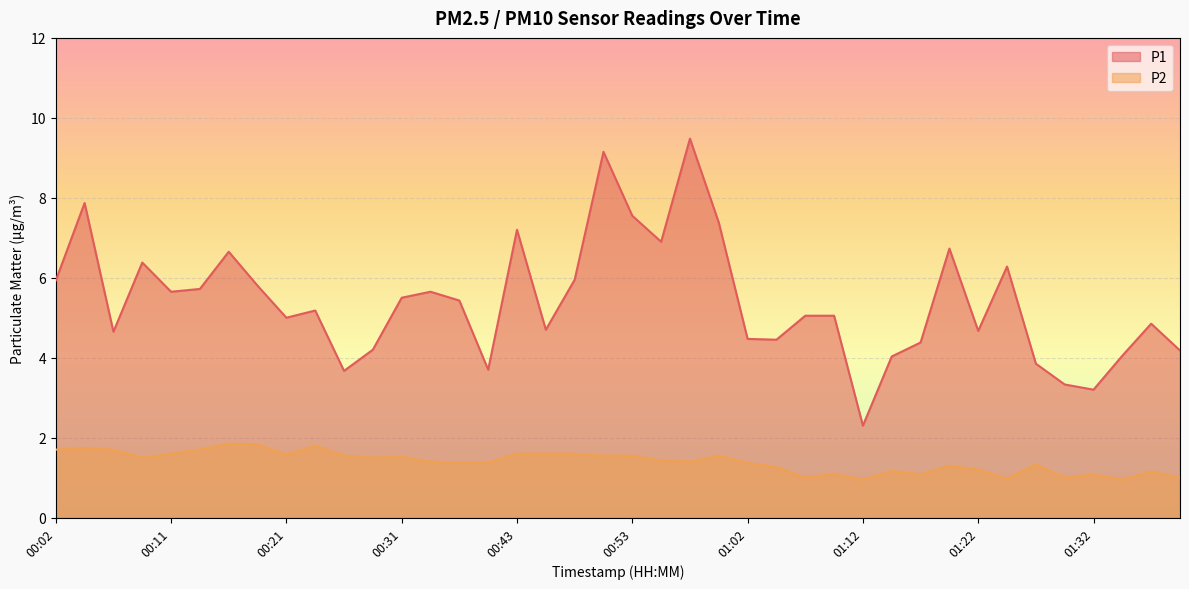

Reading right to left, list all the values displayed in this chart.

P1: 01:39=4.2	01:36=4.8	01:34=4.0	01:32=3.2	01:29=3.3	01:27=3.9	01:24=6.3	01:22=4.7	01:19=6.7	01:17=4.4	01:15=4.0	01:12=2.3	01:10=5.0	01:07=5.0	01:05=4.5	01:02=4.5	01:00=7.4	00:57=9.5	00:55=6.9	00:53=7.5	00:50=9.2	00:48=6.0	00:45=4.7	00:43=7.2	00:41=3.7	00:36=5.4	00:33=5.7	00:31=5.5	00:28=4.2	00:26=3.7	00:23=5.2	00:21=5.0	00:19=5.8	00:16=6.7	00:14=5.7	00:11=5.7	00:09=6.4	00:06=4.7	00:04=7.9	00:02=5.9
P2: 01:39=1.0	01:36=1.1	01:34=0.9	01:32=1.1	01:29=1.0	01:27=1.3	01:24=1.0	01:22=1.2	01:19=1.3	01:17=1.1	01:15=1.2	01:12=0.9	01:10=1.1	01:07=1.0	01:05=1.3	01:02=1.4	01:00=1.6	00:57=1.4	00:55=1.4	00:53=1.6	00:50=1.6	00:48=1.6	00:45=1.6	00:43=1.6	00:41=1.4	00:36=1.4	00:33=1.4	00:31=1.5	00:28=1.5	00:26=1.6	00:23=1.8	00:21=1.6	00:19=1.8	00:16=1.9	00:14=1.7	00:11=1.6	00:09=1.5	00:06=1.7	00:04=1.7	00:02=1.7